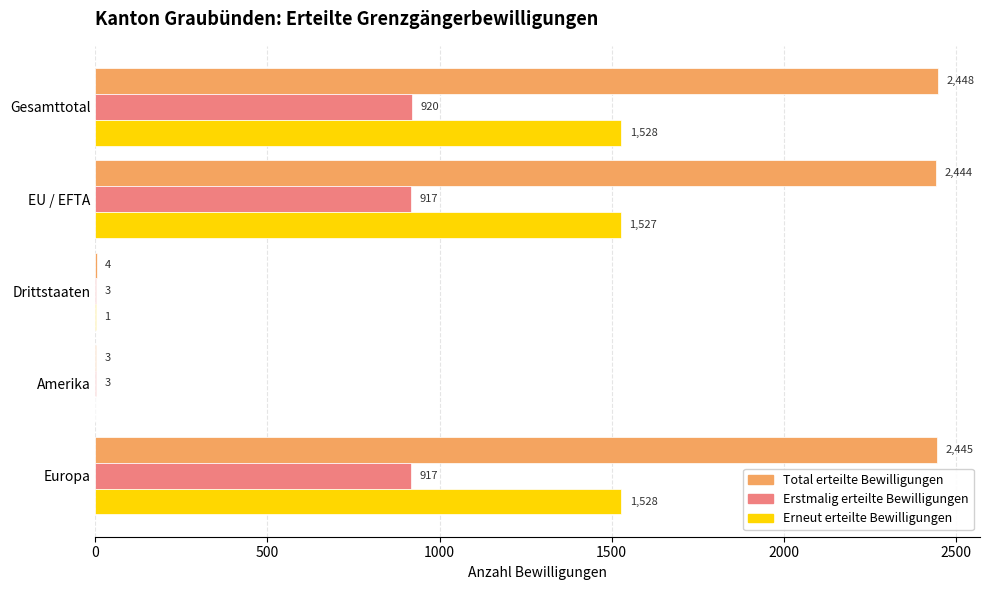

What is the average value of the Erstmalig erteilte Bewilligungen series?

552